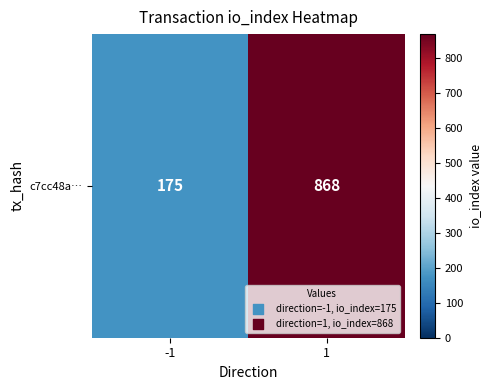

Reading right to left, extract all data points from this chart.

868	175